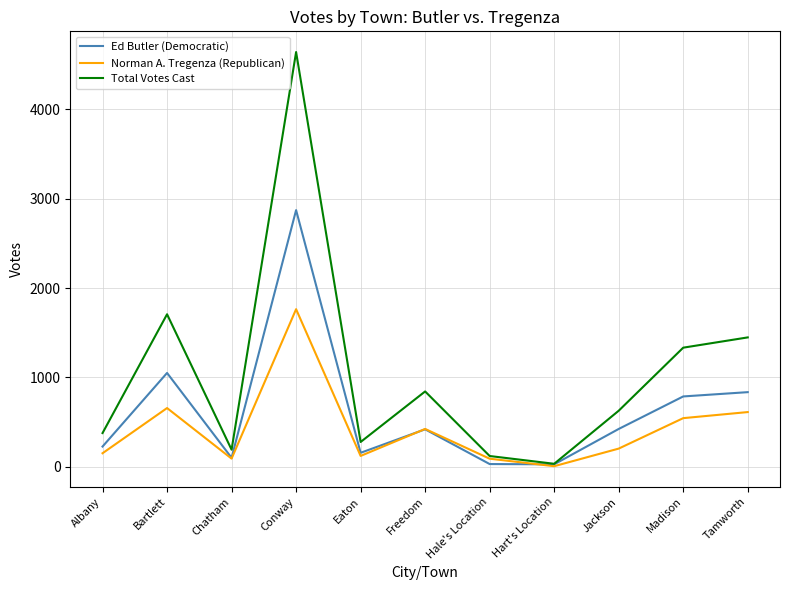

The Total Votes Cast series shows 277 at Eaton. True or false?

True